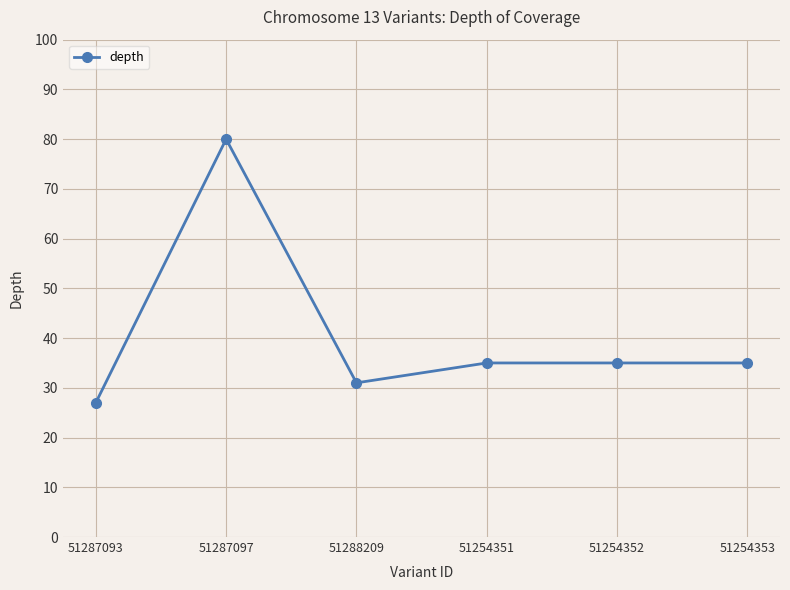

Reading right to left, list all the values displayed in this chart.

51254353=35	51254352=35	51254351=35	51288209=31	51287097=80	51287093=27